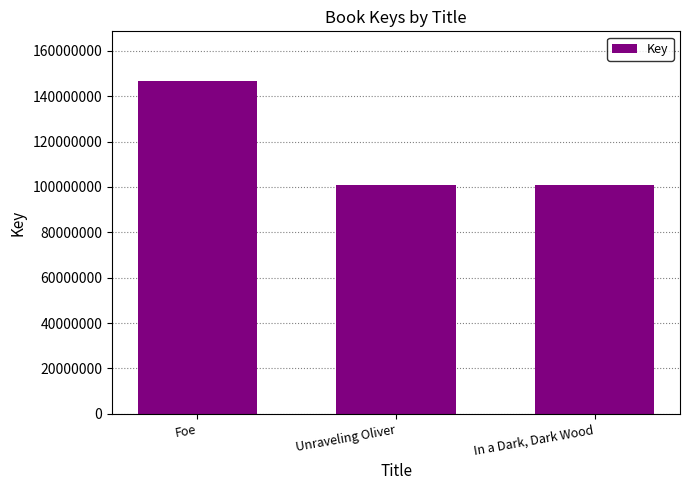

At which category does the chart reach its peak across all series?

Foe